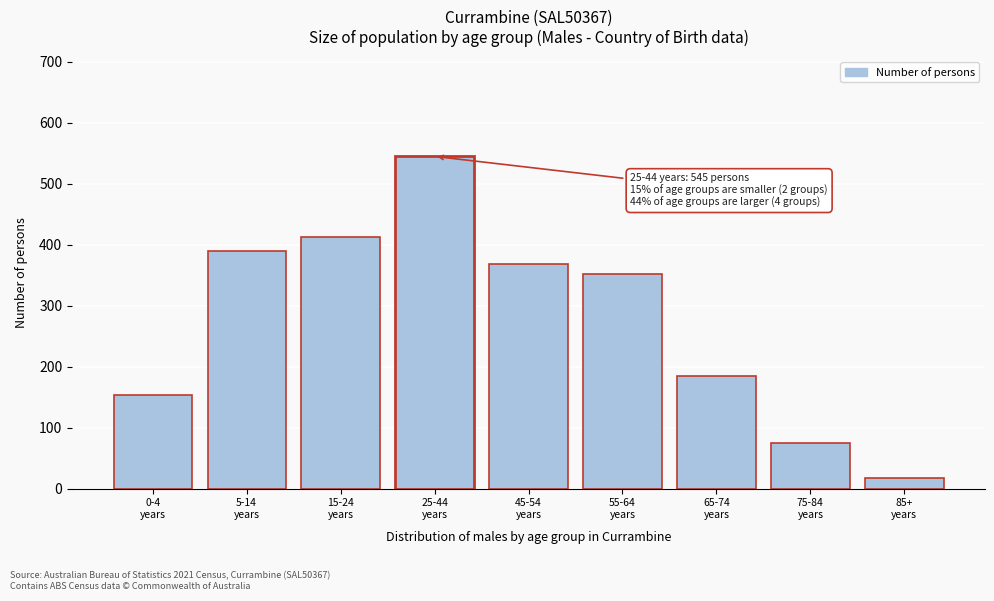

Reading left to right, what are all the values shown in this chart?

154	389	413	545	368	352	185	74	17